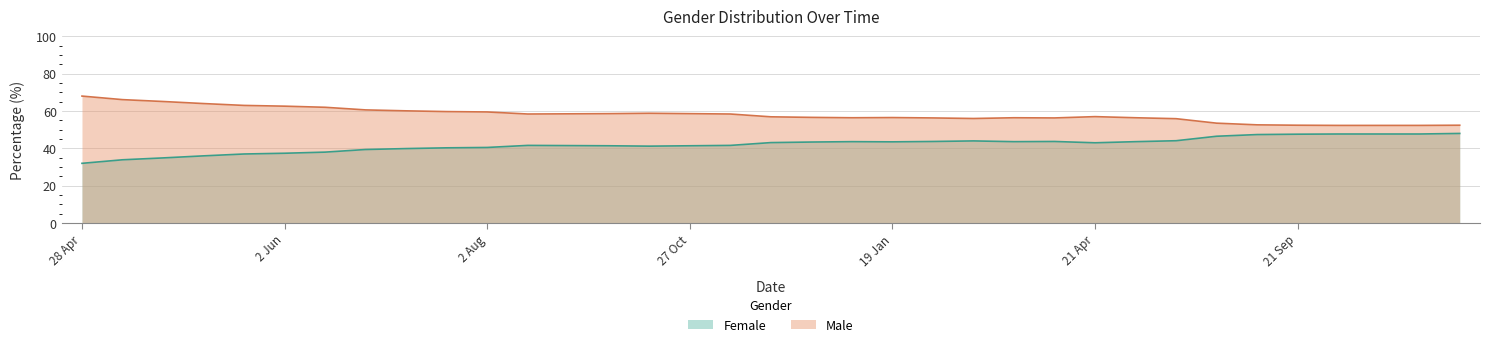

What is the label of the 34th point from the left?

14 Dec